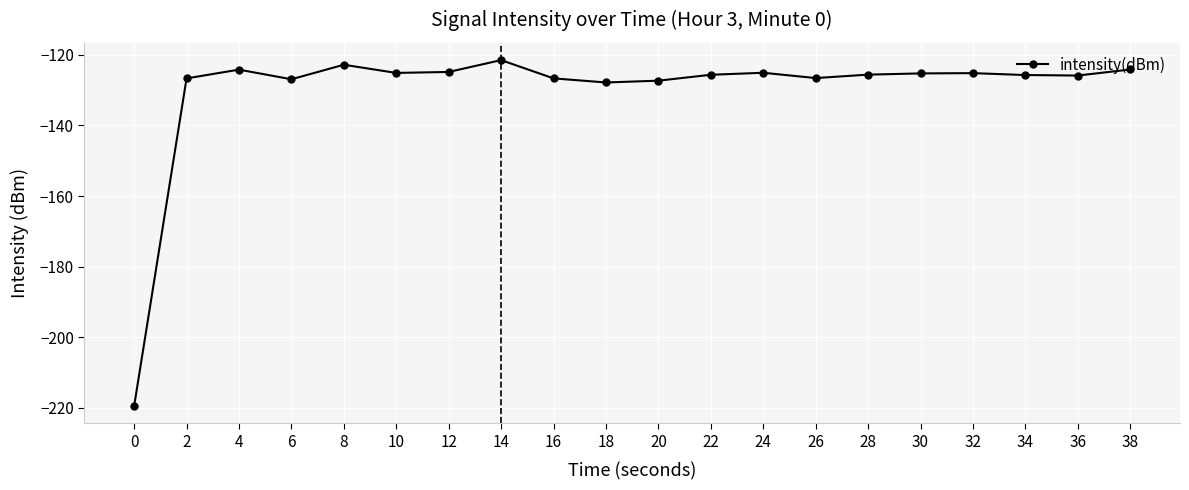

Is it true that the value at 18 is -210.5?

False